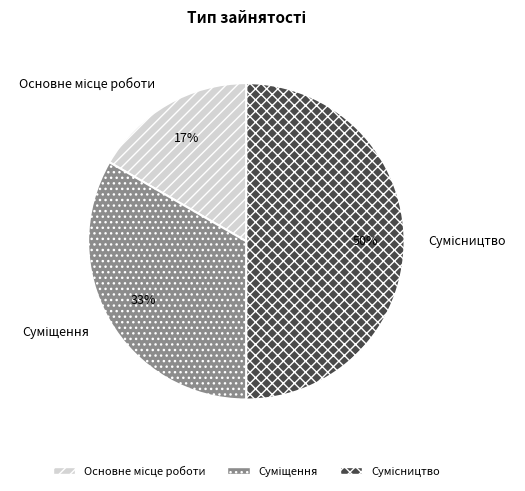

To the nearest percent, what is the average slice percentage?

33%